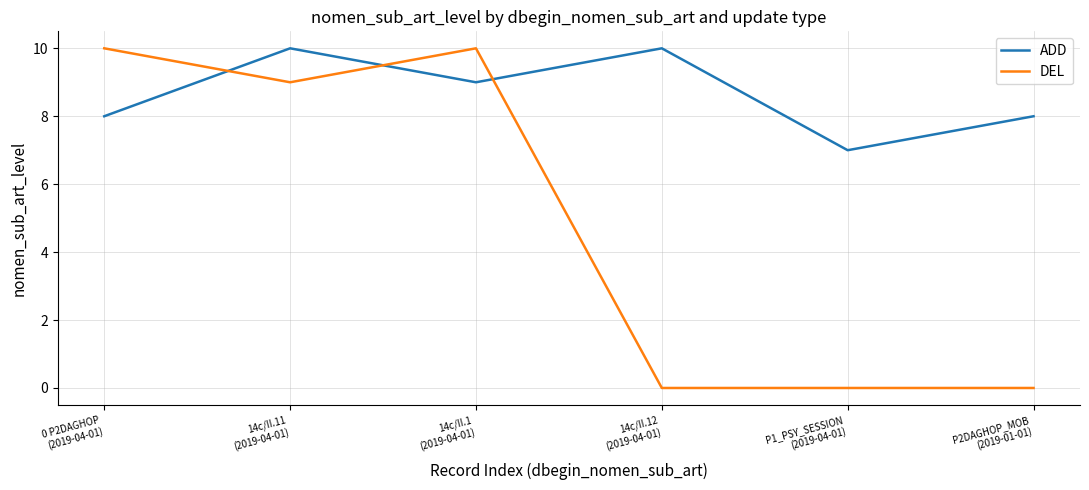

Reading left to right, list all the values displayed in this chart.

ADD: 0 P2DAGHOP
(2019-04-01)=8	14c/II.11
(2019-04-01)=10	14c/II.1
(2019-04-01)=9	14c/II.12
(2019-04-01)=10	P1_PSY_SESSION
(2019-04-01)=7	P2DAGHOP_MOB
(2019-01-01)=8
DEL: 0 P2DAGHOP
(2019-04-01)=10	14c/II.11
(2019-04-01)=9	14c/II.1
(2019-04-01)=10	14c/II.12
(2019-04-01)=0	P1_PSY_SESSION
(2019-04-01)=0	P2DAGHOP_MOB
(2019-01-01)=0